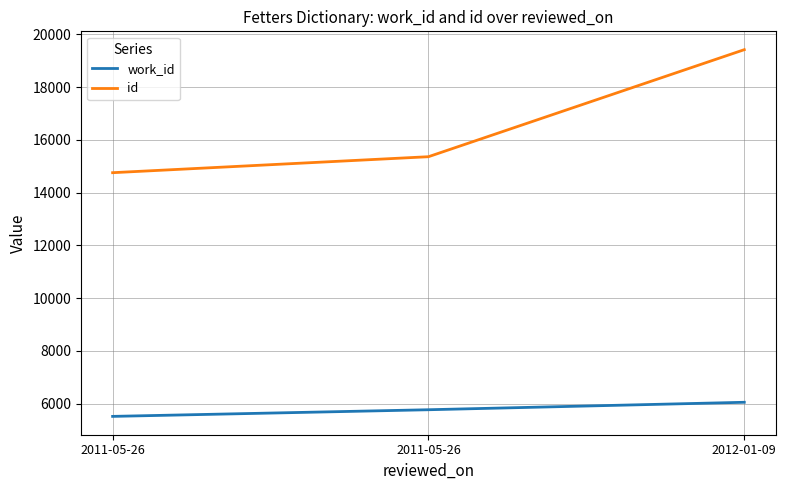

How many series are shown in this chart?

2